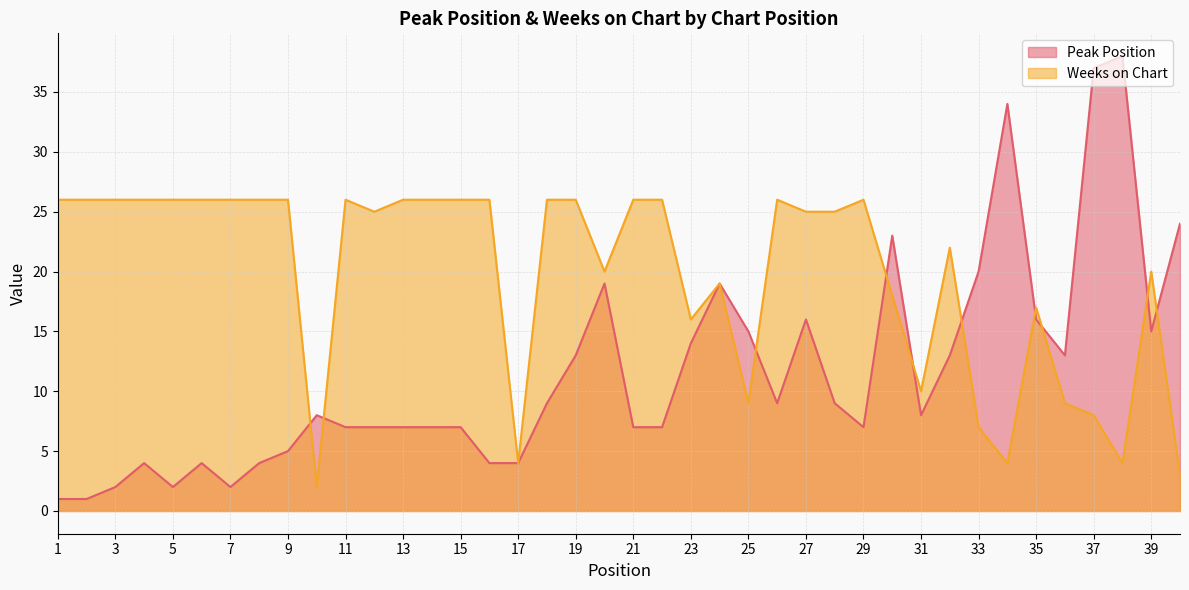

The value of Weeks on Chart at 14 is 10. True or false?

False